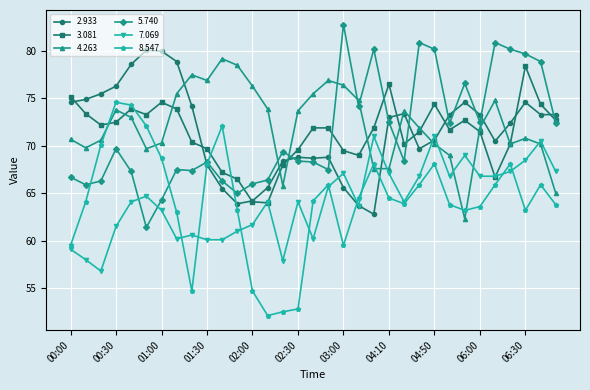

Which series has the largest total across all categories?

4.263